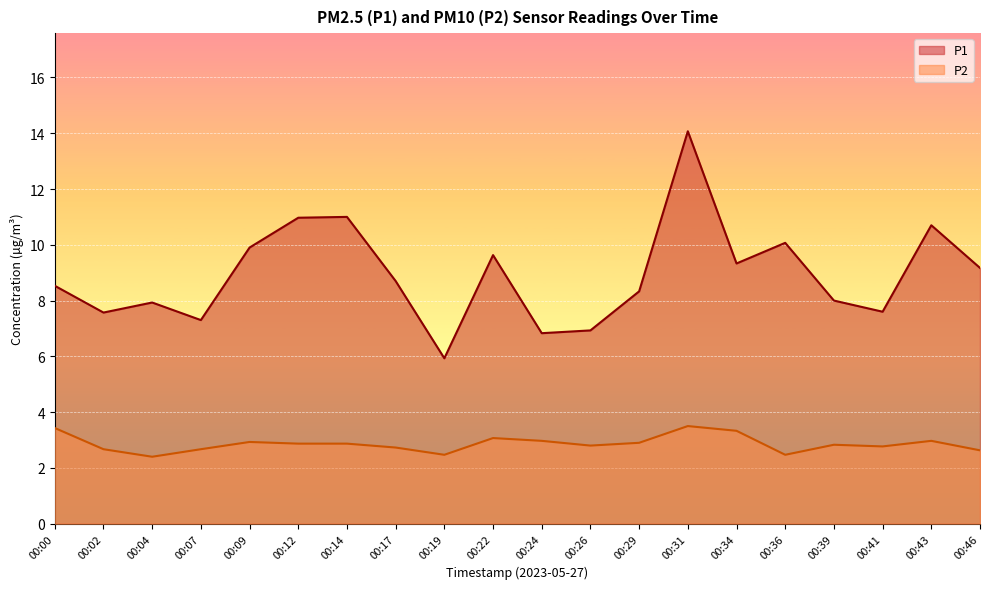

How many interior local valleys does the P2 series have?

5